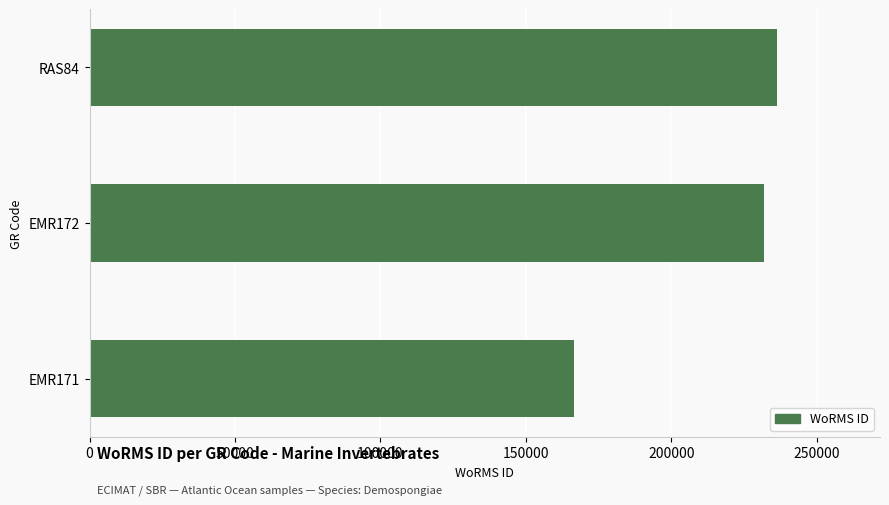

Reading bottom to top, extract all data points from this chart.

166496	231816	236331